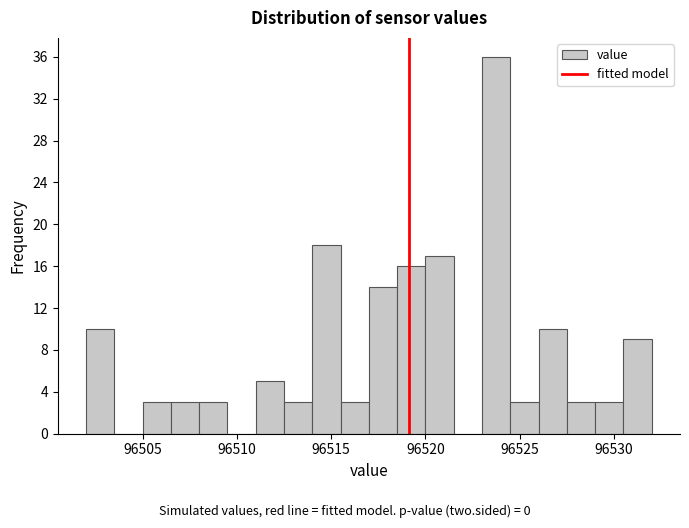

Around what value on the x-axis is the tallest bar? Give the approximate position of its centre, as read against the axis.

96524.0